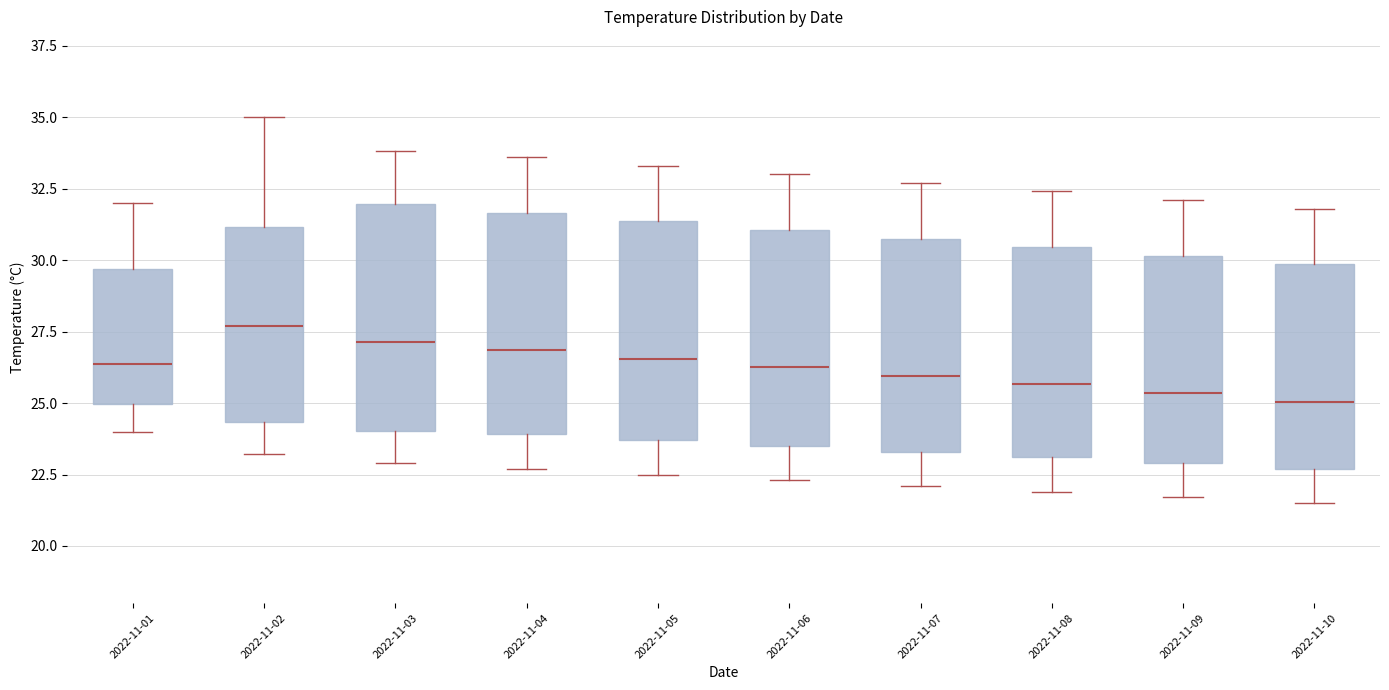

Where does the lower whisker of the box for 2022-11-07 end on the y-axis? The values are not printed on the chart, so give them approximately, as read against the axis.

22.0